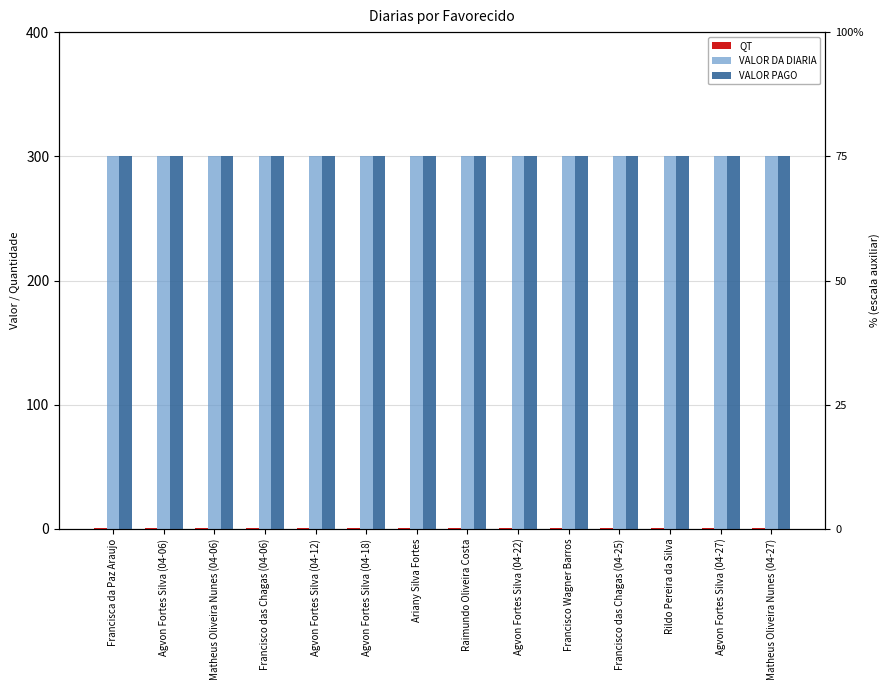

At which label does VALOR DA DIARIA reach its minimum?

Francisca da Paz Araujo